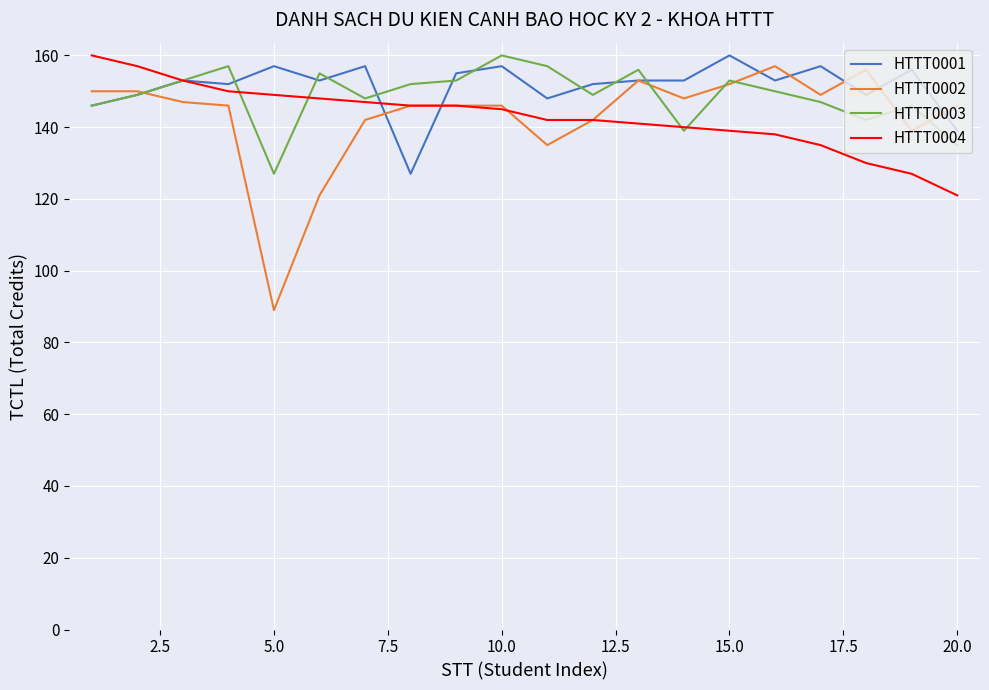

What is the minimum value shown in the chart?

89